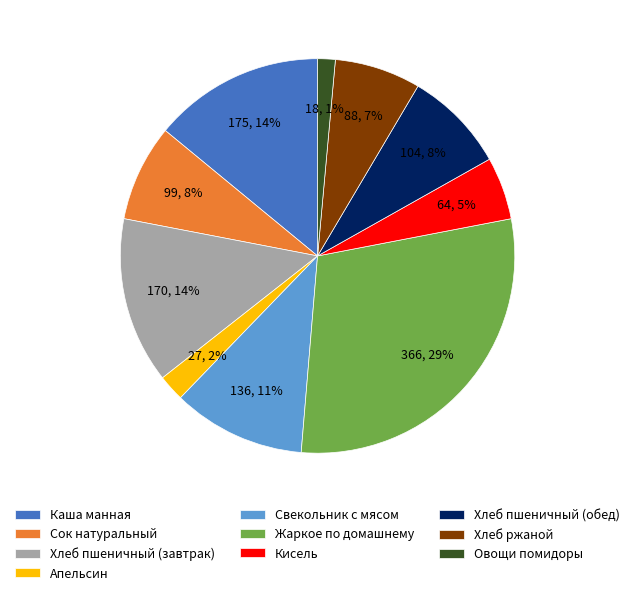

Count the number of slices in the pie.

10